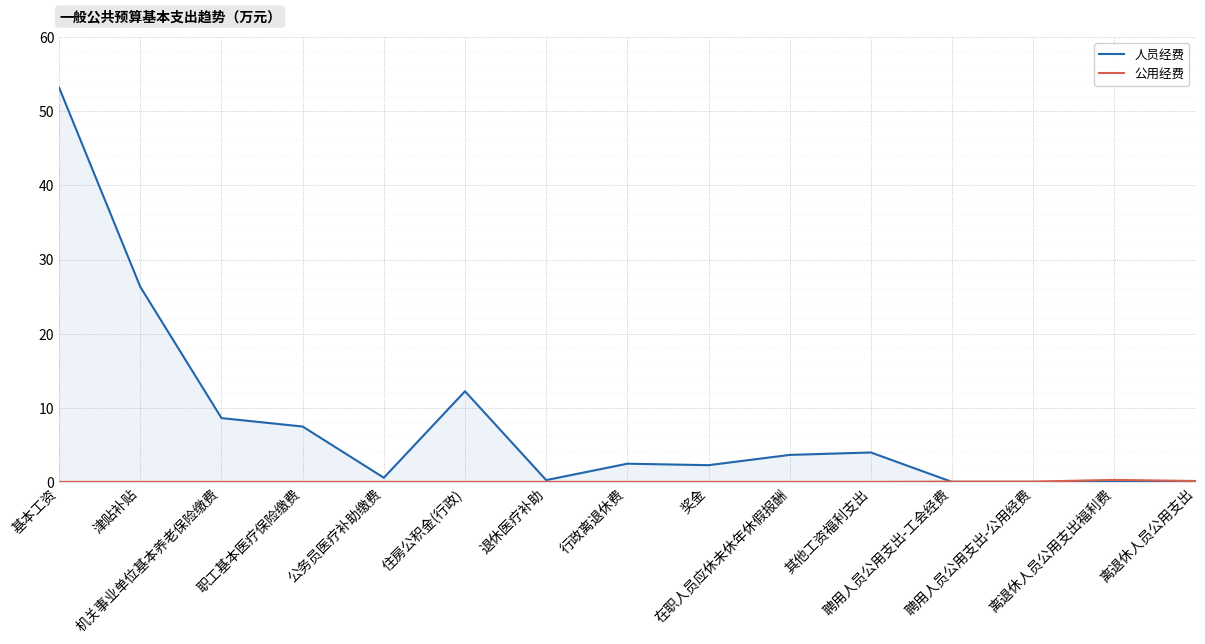

After their last crossing, which series has the higher values: 人员经费 or 公用经费?

公用经费